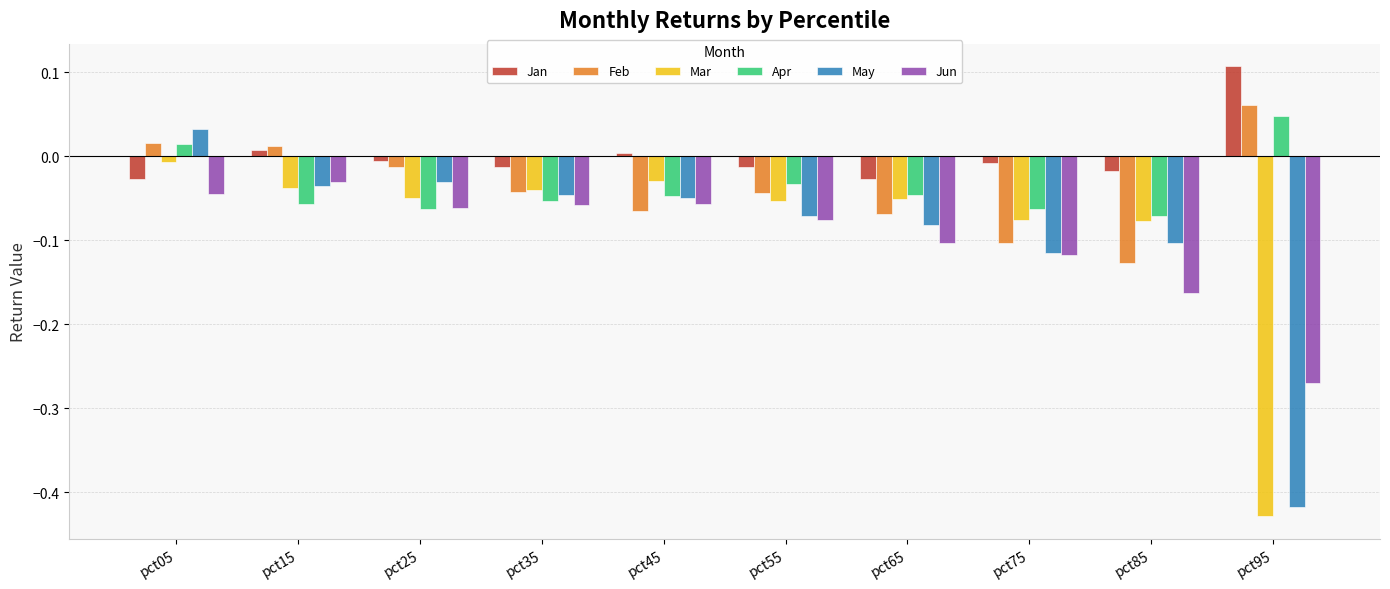

Which series has the widest spread of values?

May